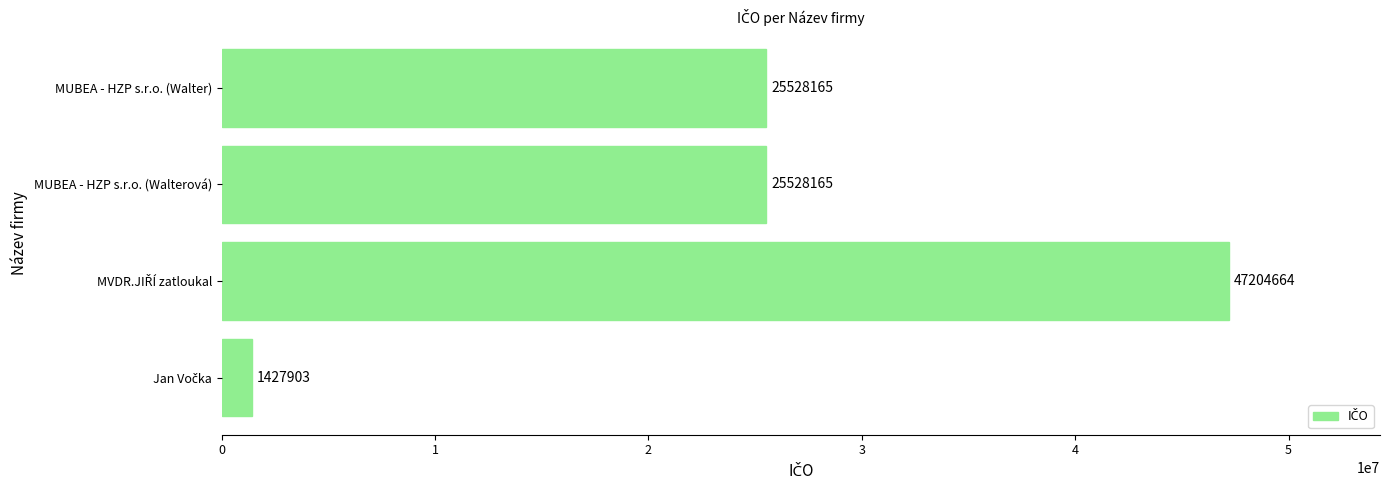

Approximately how many times larger is the value at MUBEA - HZP s.r.o. (Walterová) compared to MUBEA - HZP s.r.o. (Walter)?

1.0